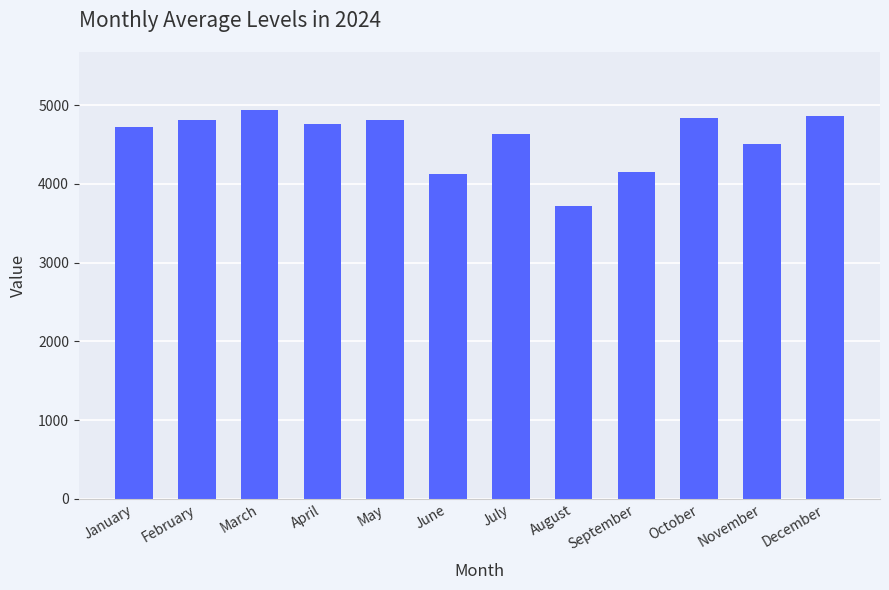

Is it true that the value at September is 2425?

False